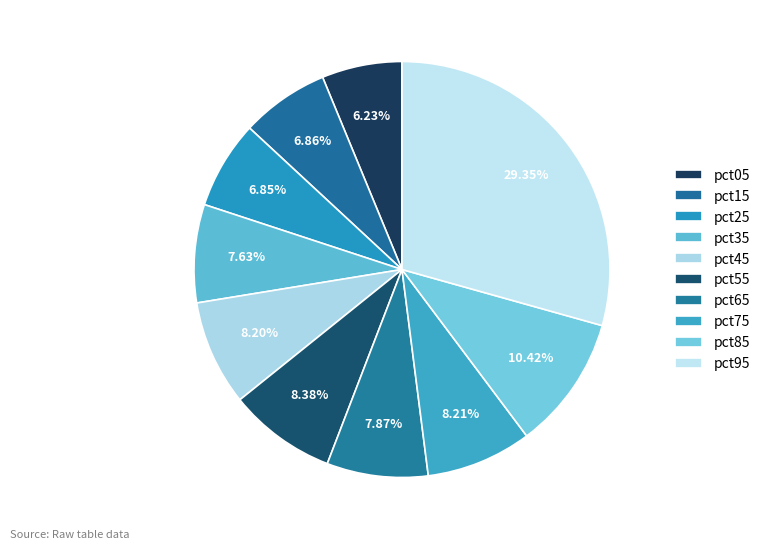

Combined, what portion of the pie is pct85 and pct25?

17.3%